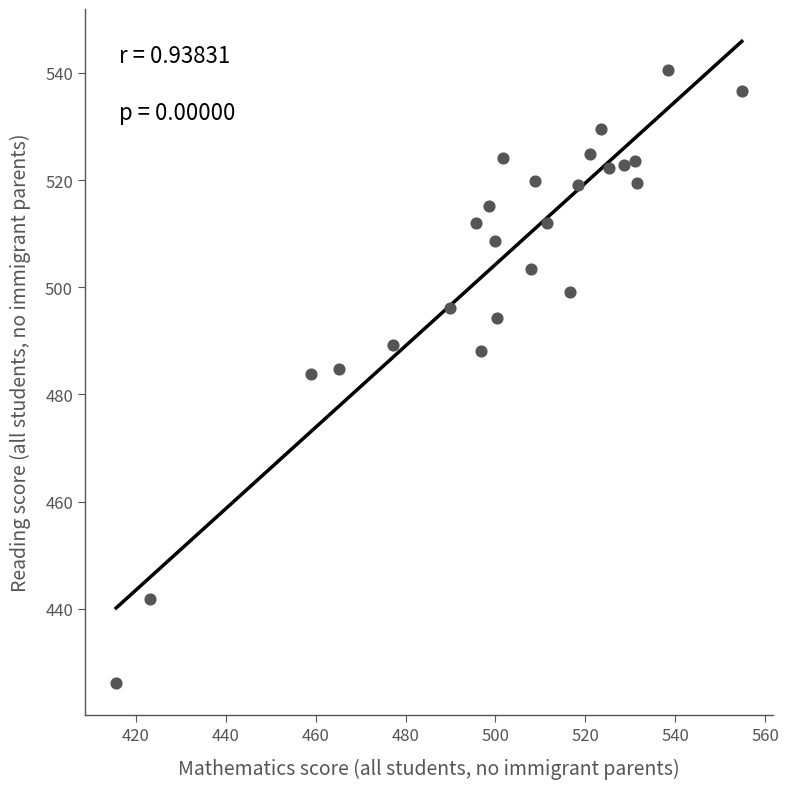

What is the range of X values (max minus min)?

139.1